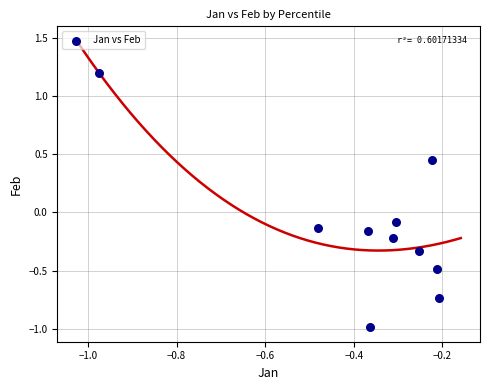

What is the range of Y values (max minus min)?

2.2